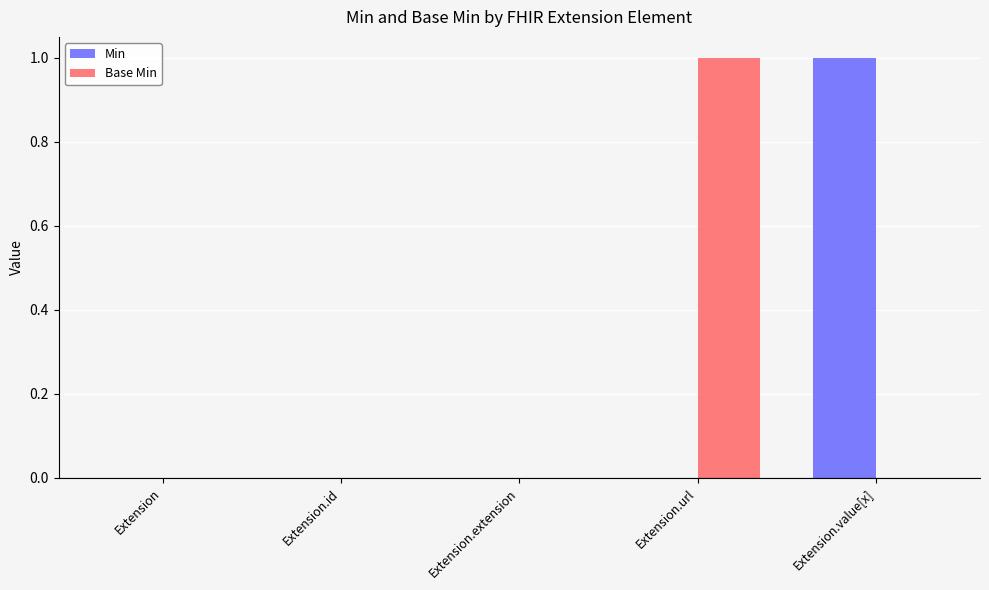

What are all the series names shown in the legend?

Min, Base Min